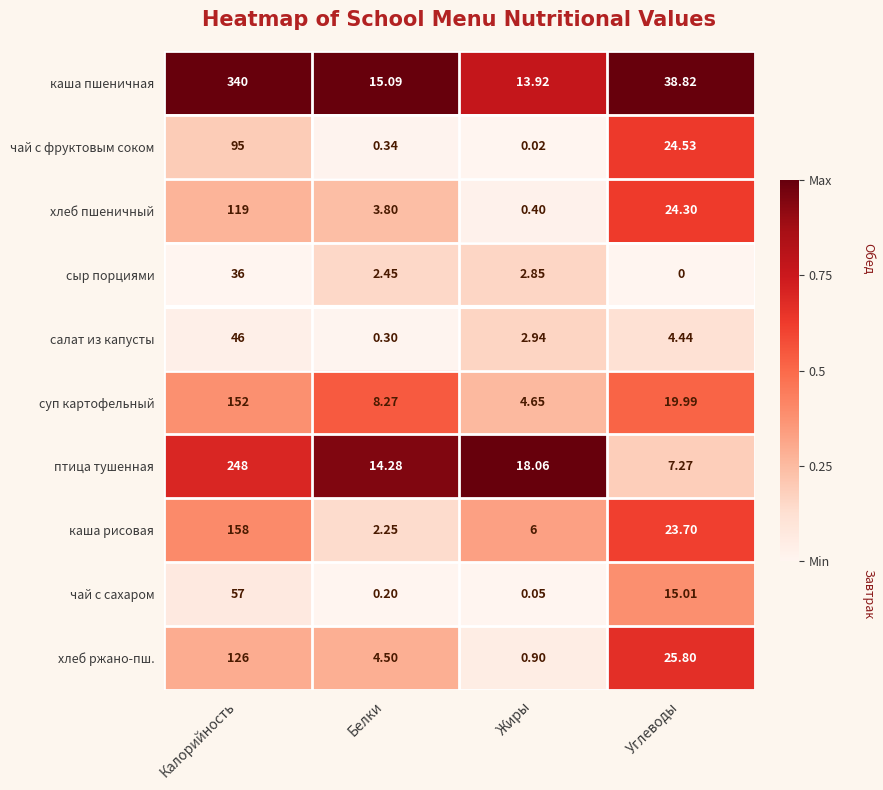

At which label is чай с фруктовым соком closest to 47?

Углеводы